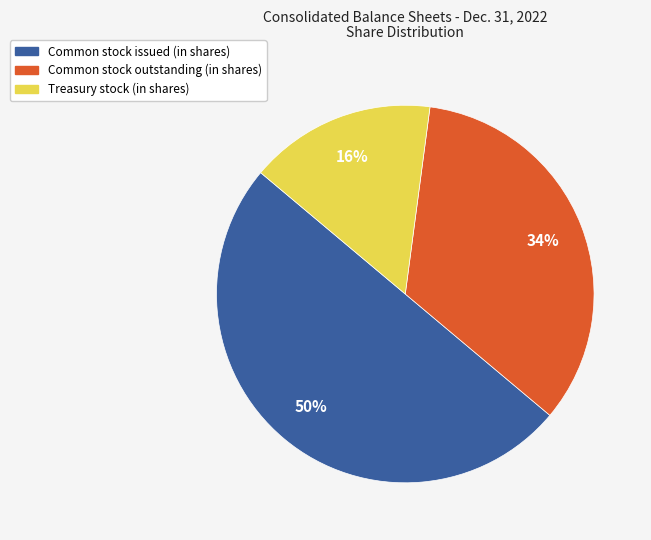

What is the ratio of the value at Treasury stock (in shares) to the value at Common stock outstanding (in shares)?

0.5